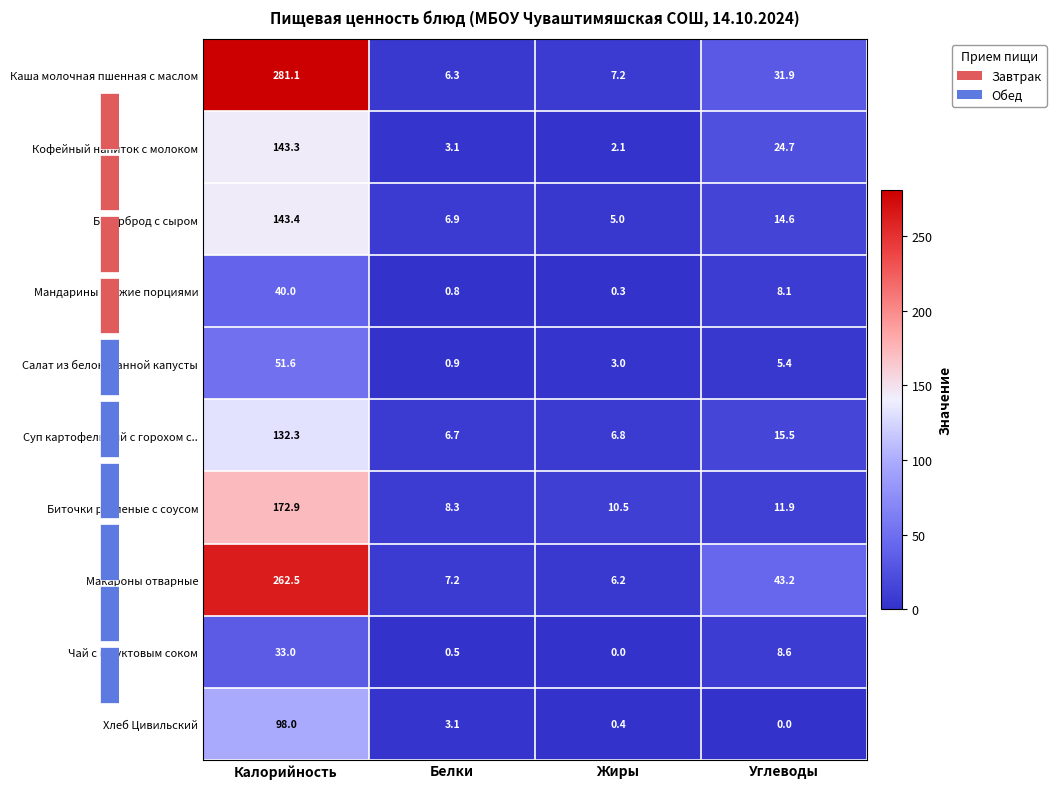

What is the approximate value of Каша молочная пшенная с маслом at Жиры?

7.2